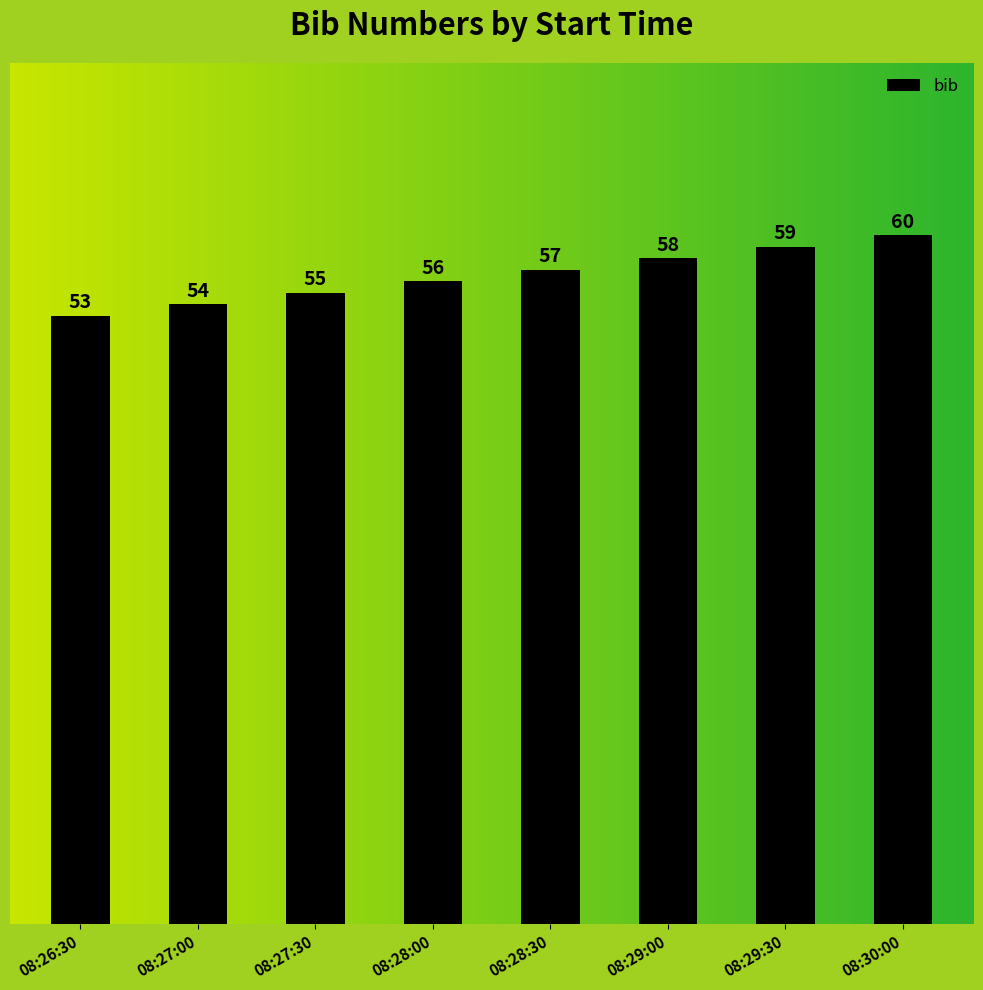

What is the difference between the maximum and minimum values?

7